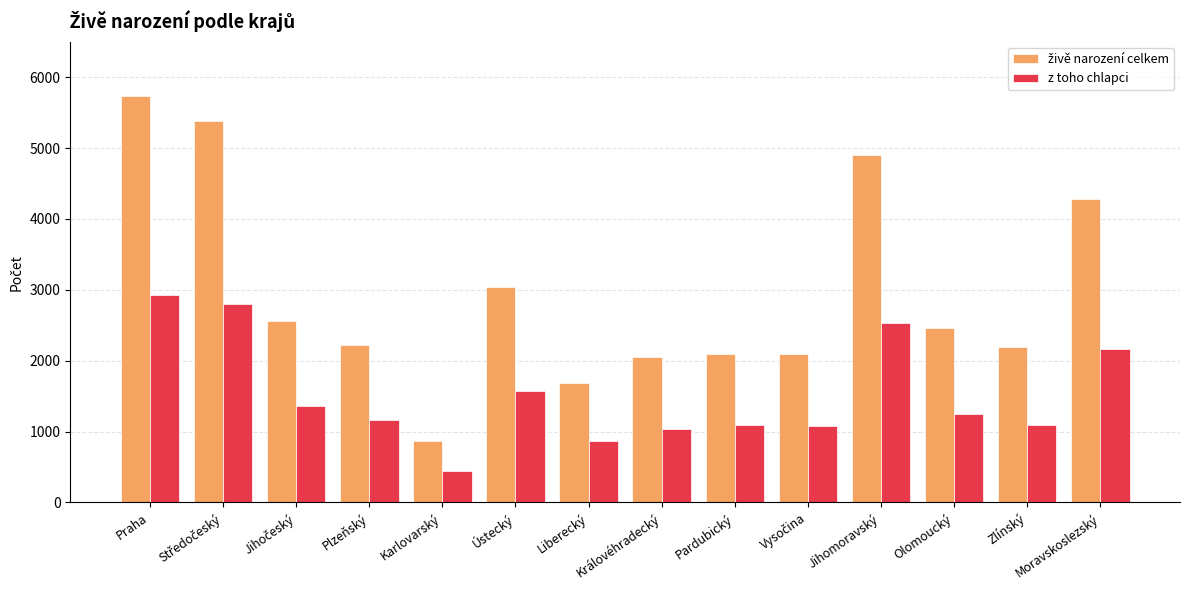

What is the value of the z toho chlapci bar at the 14th from the left?

2164